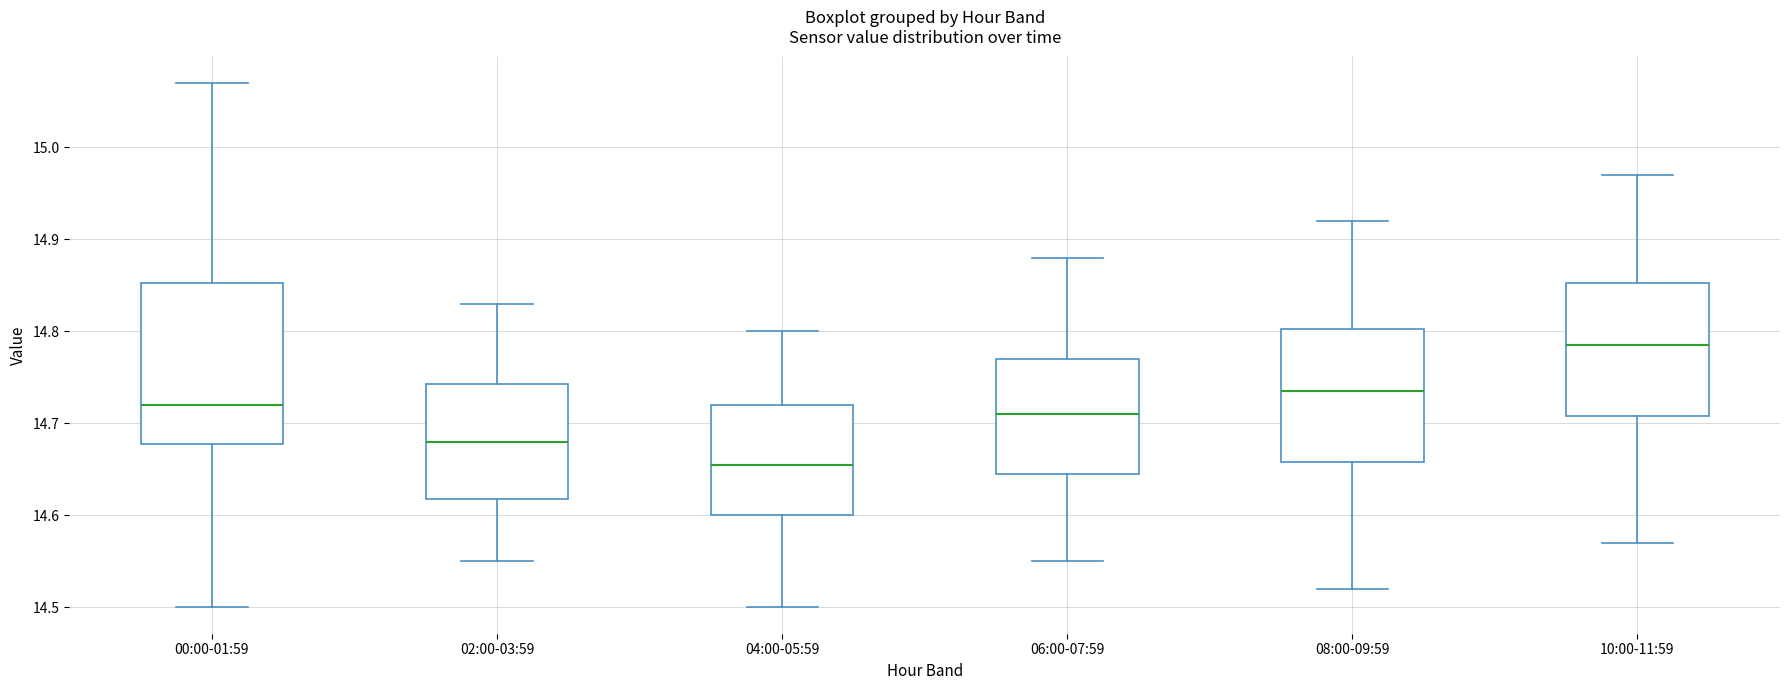

Which box is the tallest, from its lower edge to its upper edge?

00:00-01:59